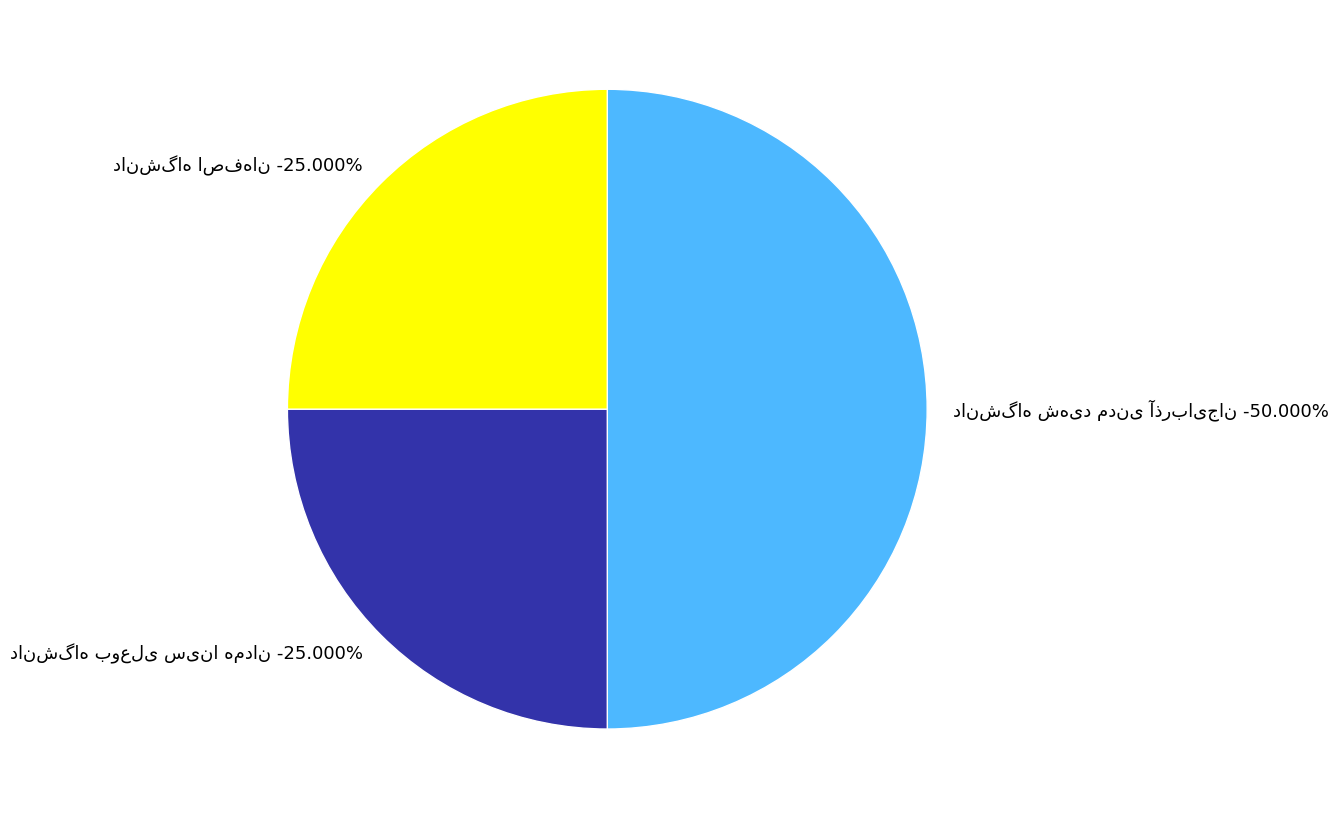

To the nearest percent, what is the difference between the largest and smallest slice percentages?

25%